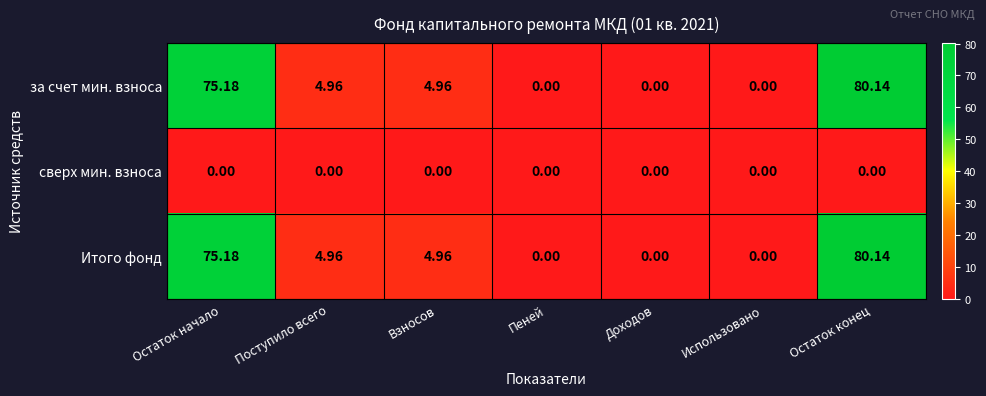

At which label does за счет мин. взноса first exceed 4?

Остаток начало